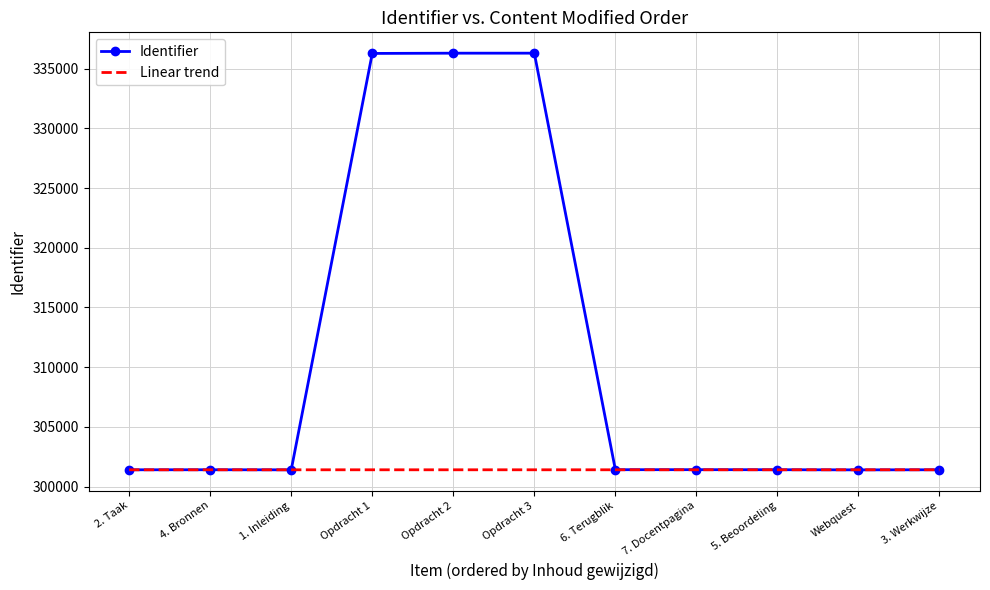

What is the maximum value shown in the chart?

336312.0